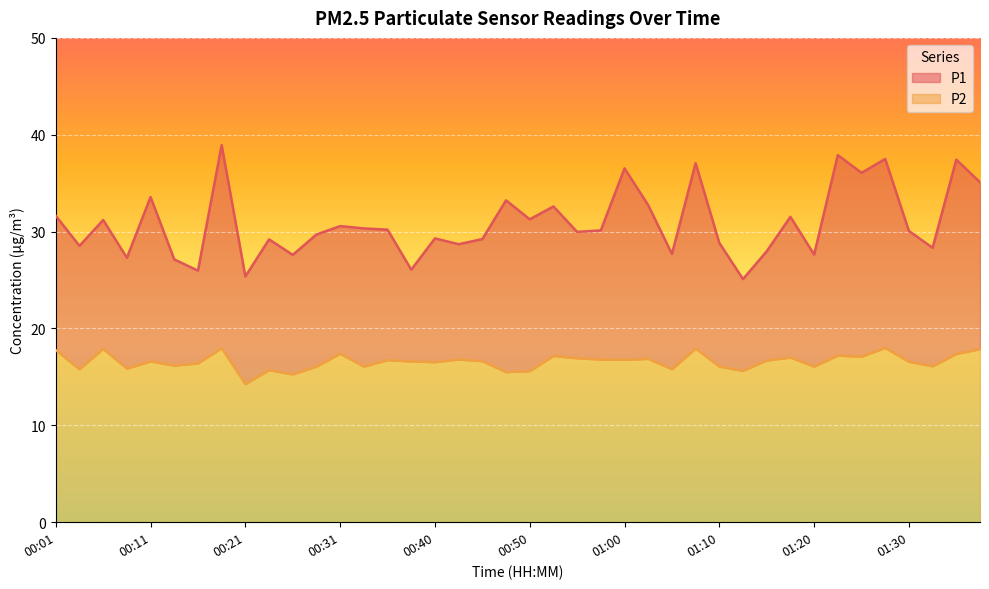

What is the difference between the maximum and minimum values in the P2 series?

3.7